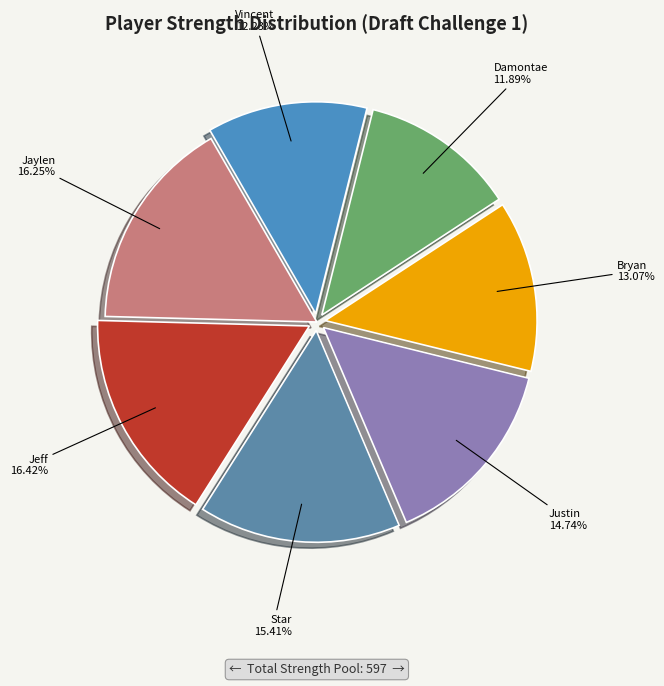

Is there any slice that represents more than half of the pie?

No